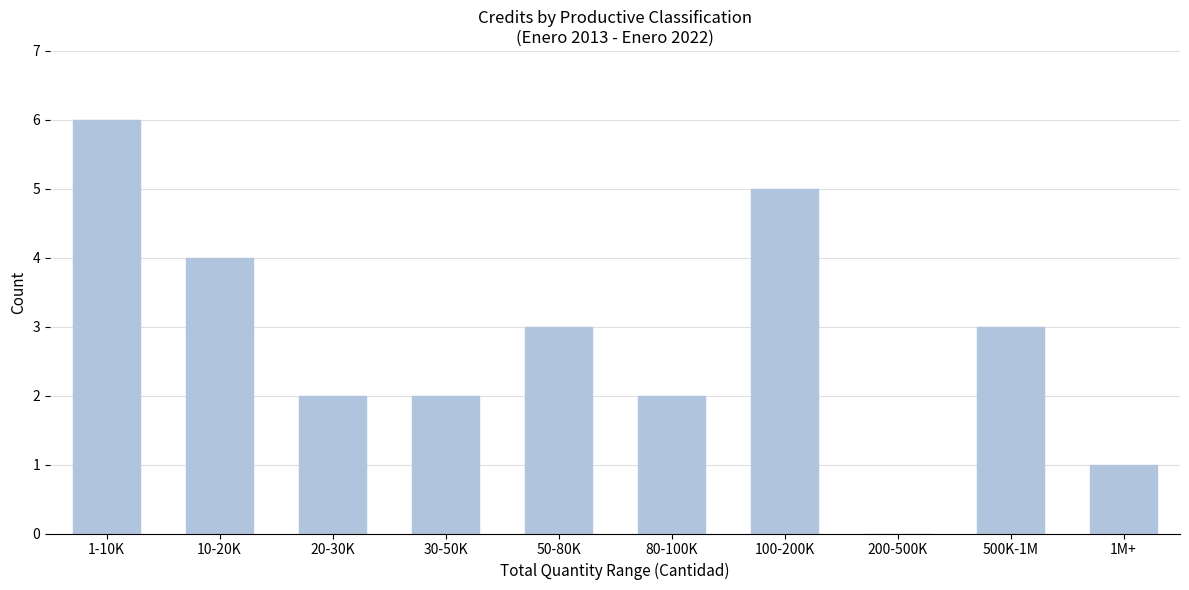

Reading right to left, what are all the values shown in this chart?

1M+=1	500K-1M=3	200-500K=0	100-200K=5	80-100K=2	50-80K=3	30-50K=2	20-30K=2	10-20K=4	1-10K=6